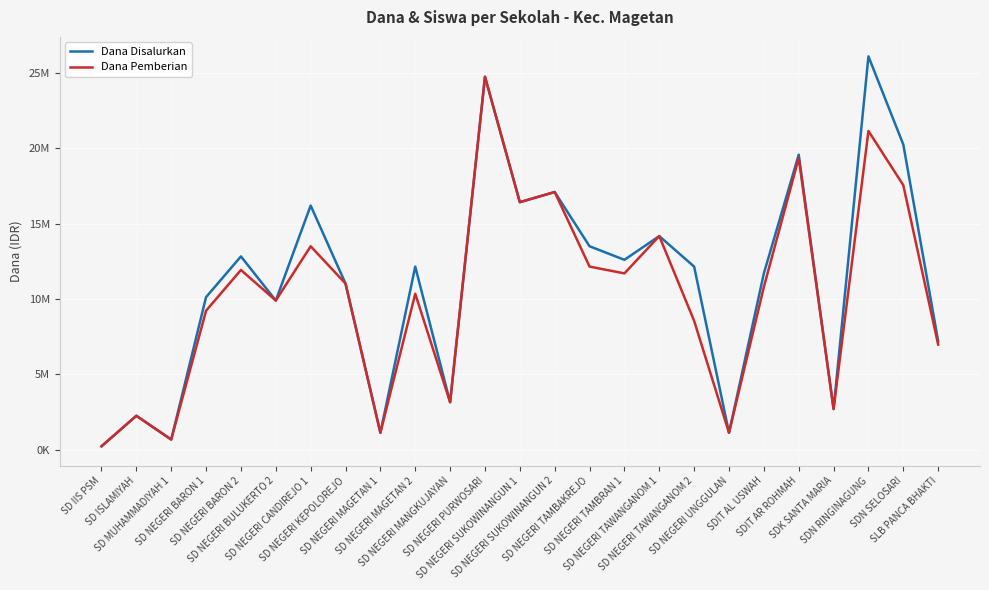

What is the maximum value shown in the chart?

26100000